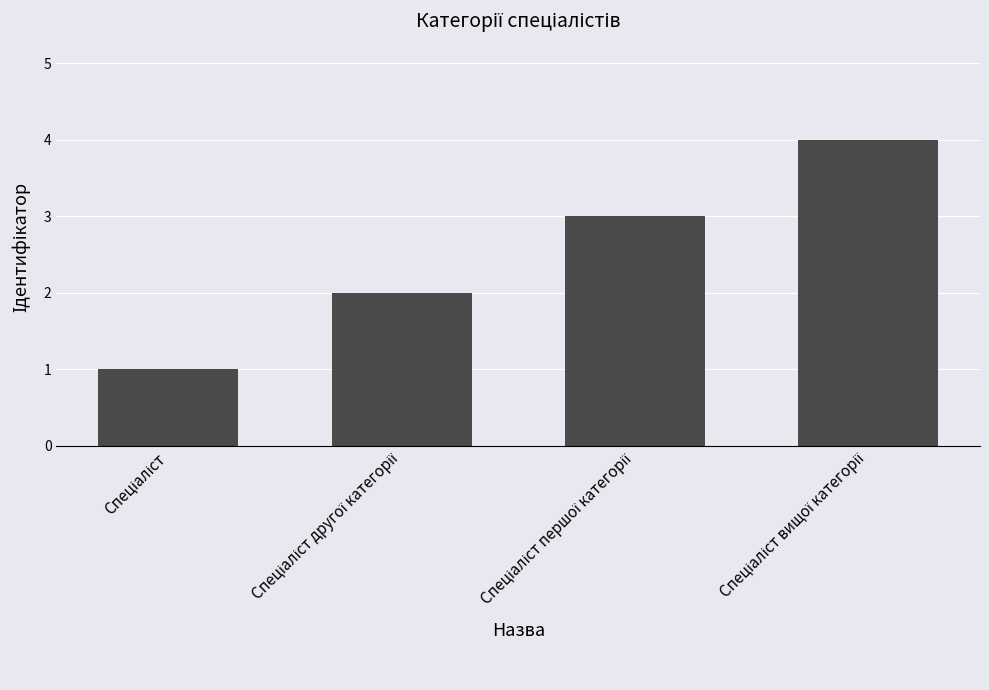

What is the value of the 2nd bar from the left?

2